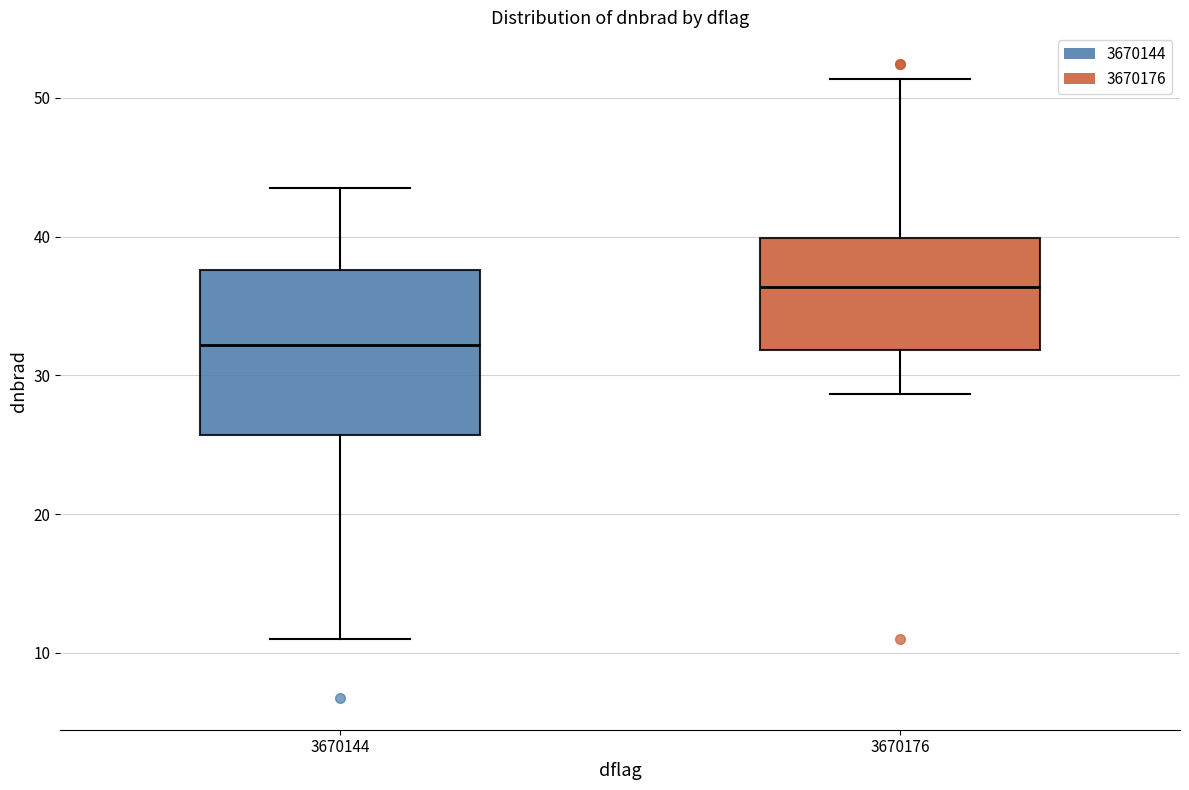

Comparing the boxes themselves (not the whiskers), which one is the tallest?

3670144